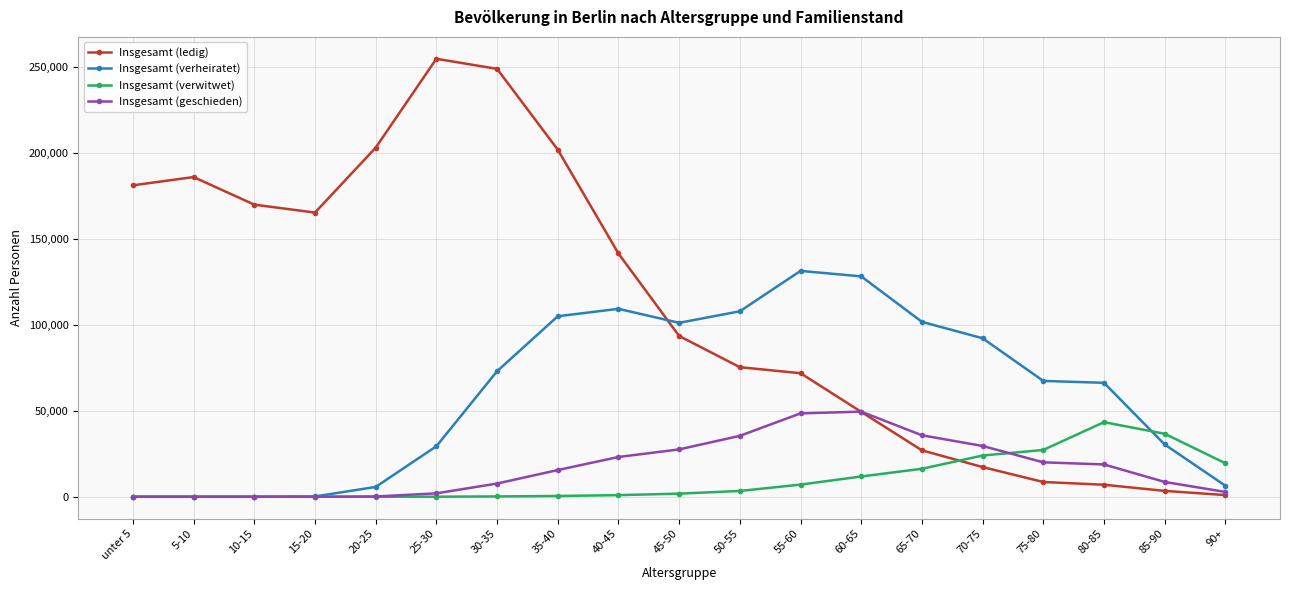

What is the average value of the Insgesamt (geschieden) series?

17119